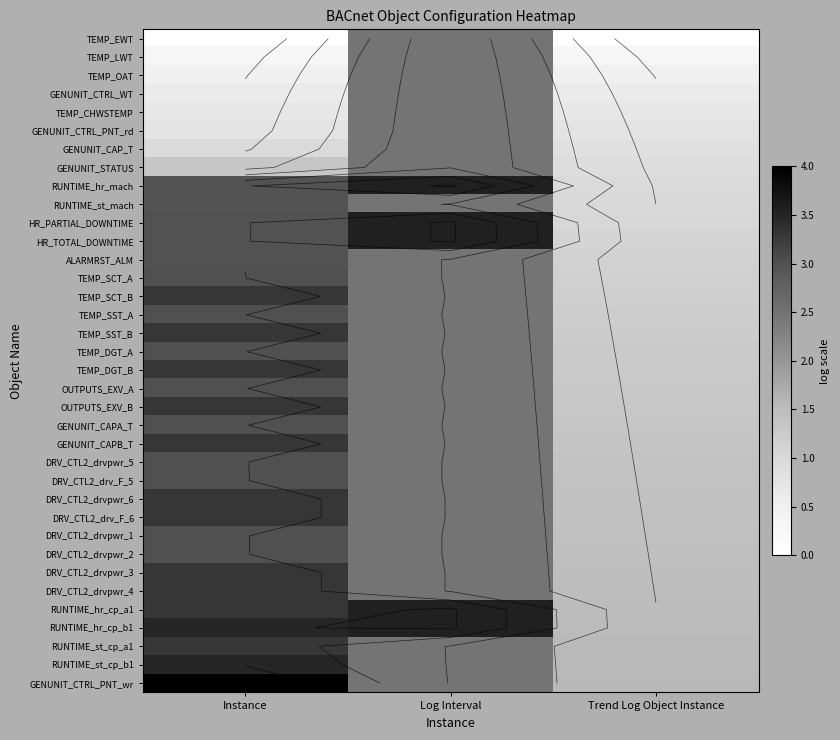

The value of GENUNIT_CAPA_T at Log Interval is 2.5. True or false?

True